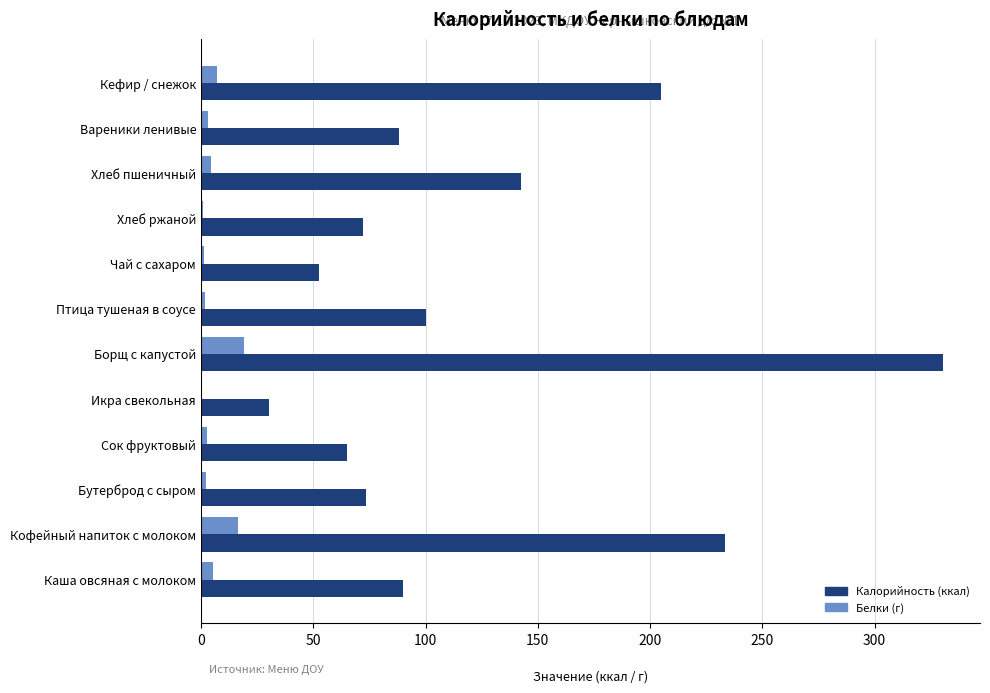

At which category is the sum across all series the highest?

Борщ с капустой